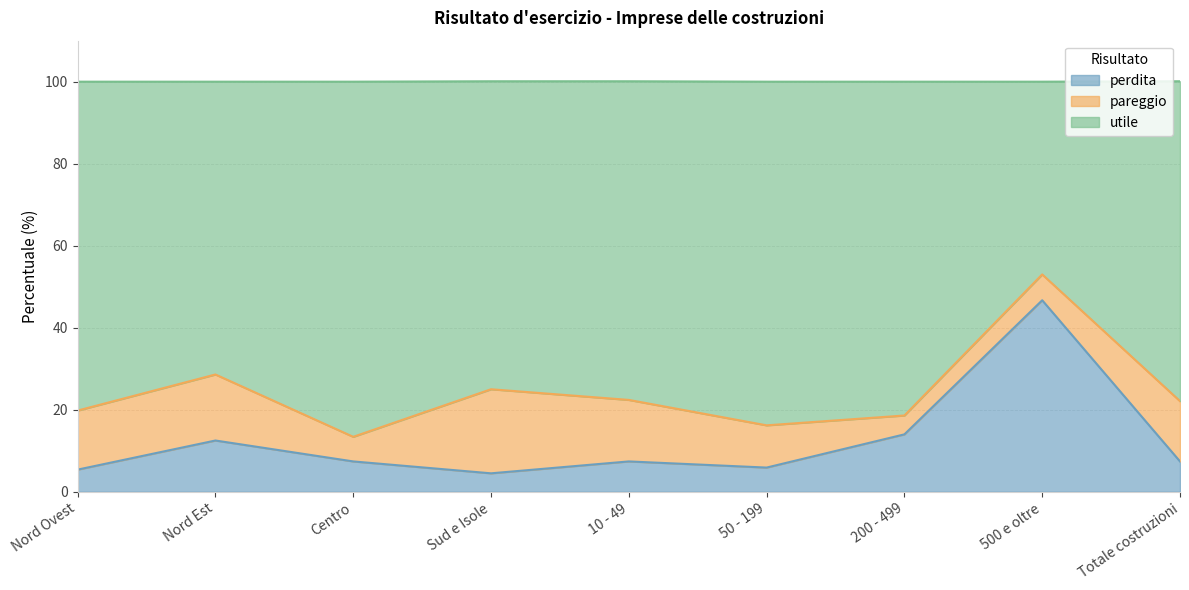

What is the lowest value of the perdita series?

4.5